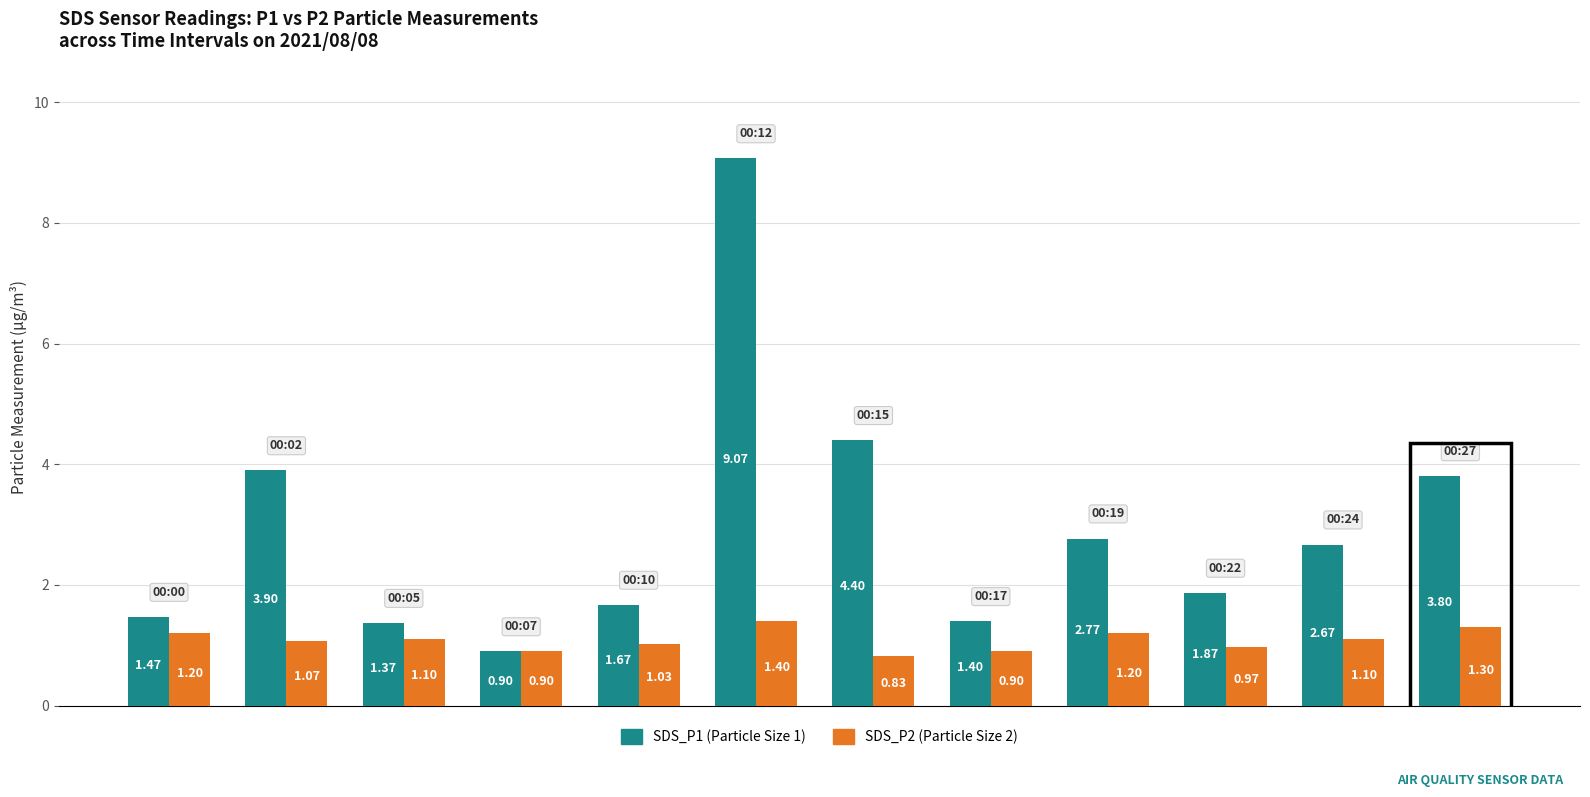

Which series has the widest spread of values?

SDS_P1 (Particle Size 1)